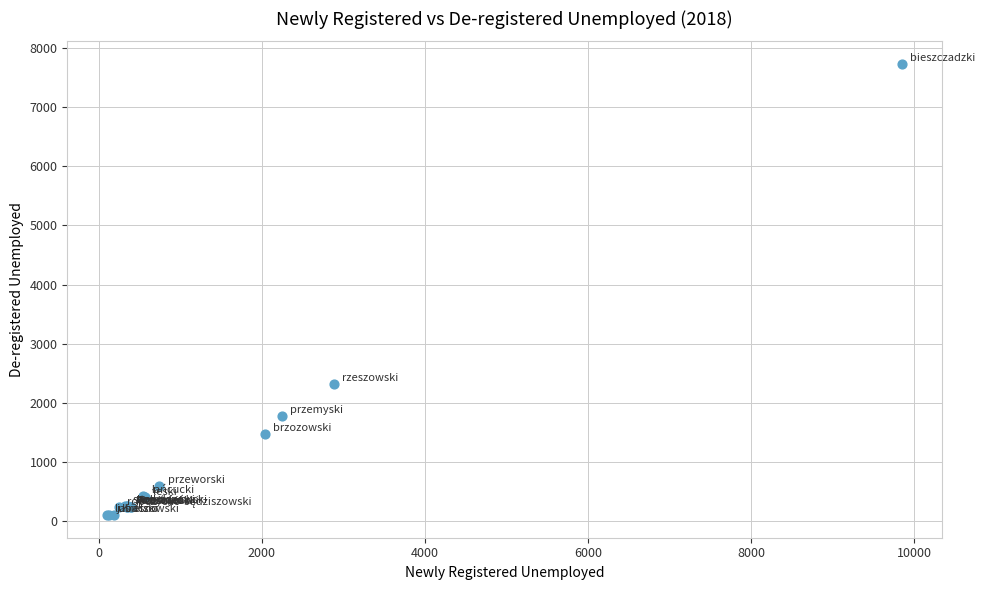

What Y value in the scatter plot is closest to 3917?

2324